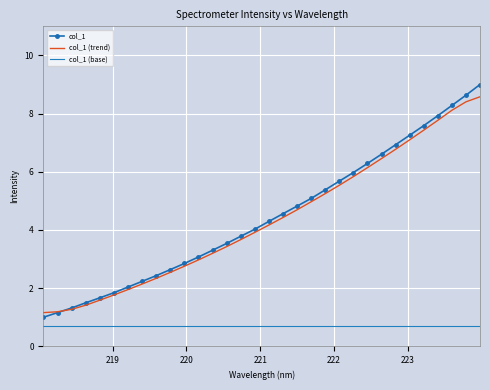

How many series are shown in this chart?

3